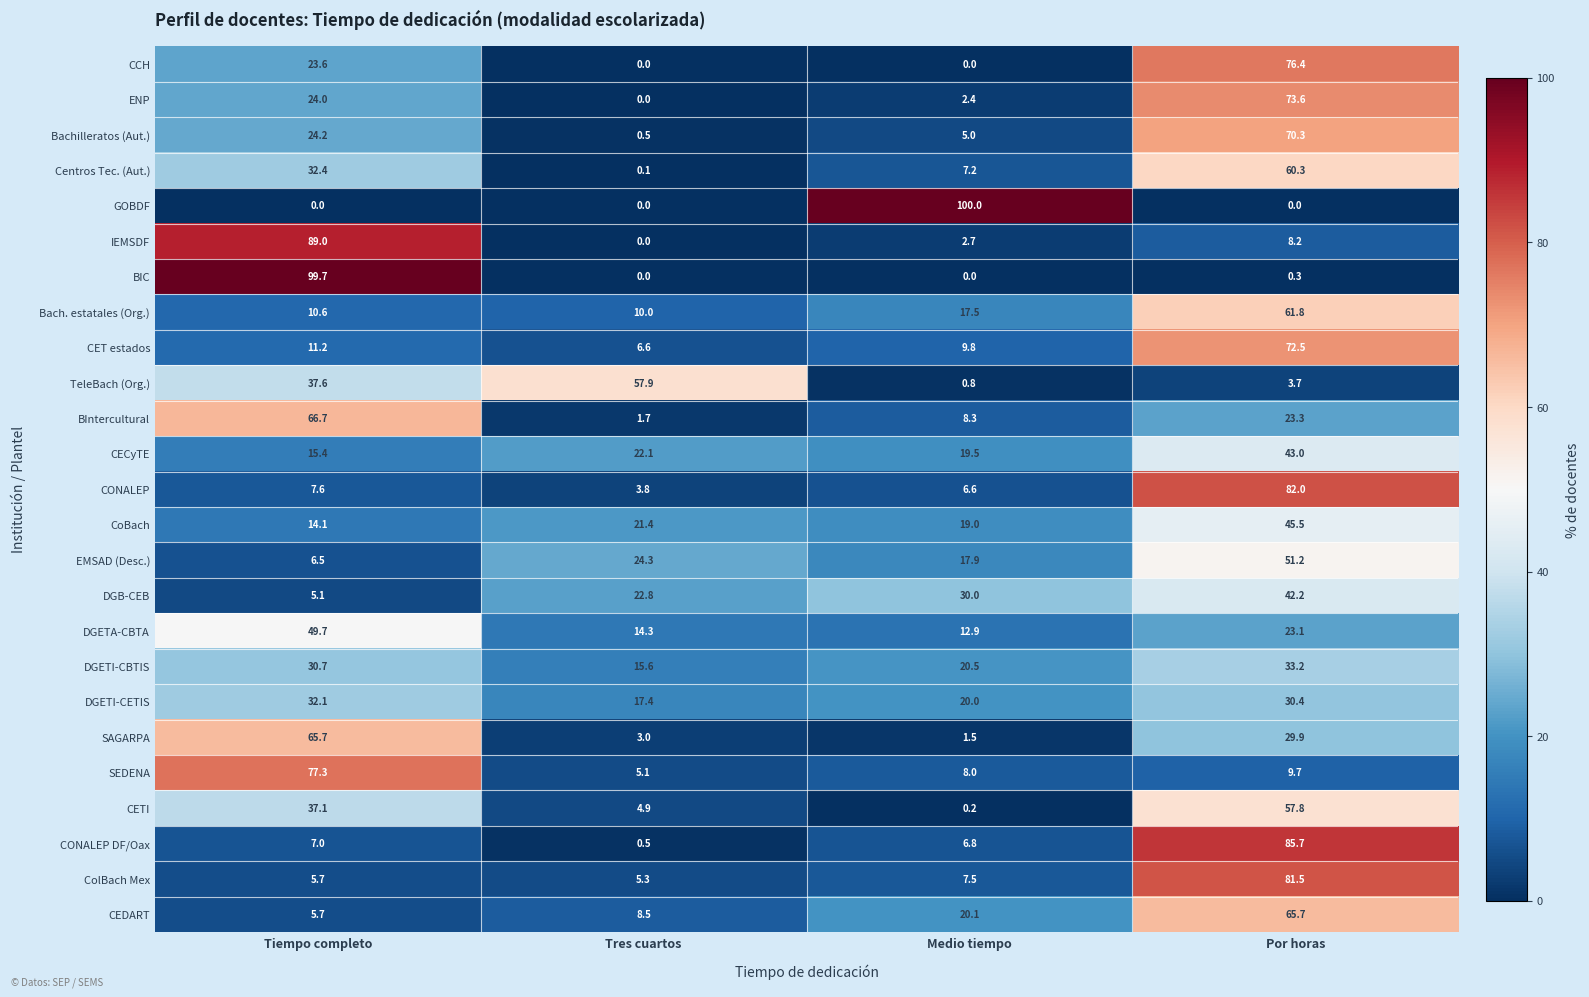

What is the total value across all series at Medio tiempo?

344.2